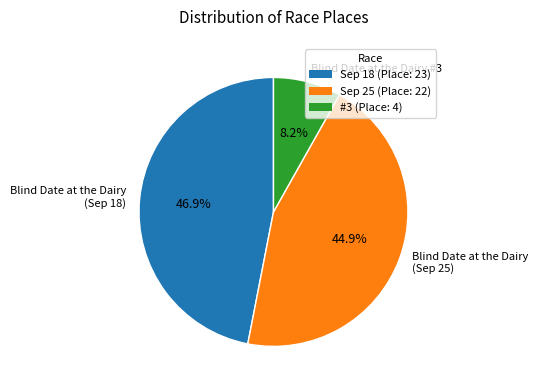

Which category has the biggest portion of the pie?

Blind Date at the Dairy (Sep 18)